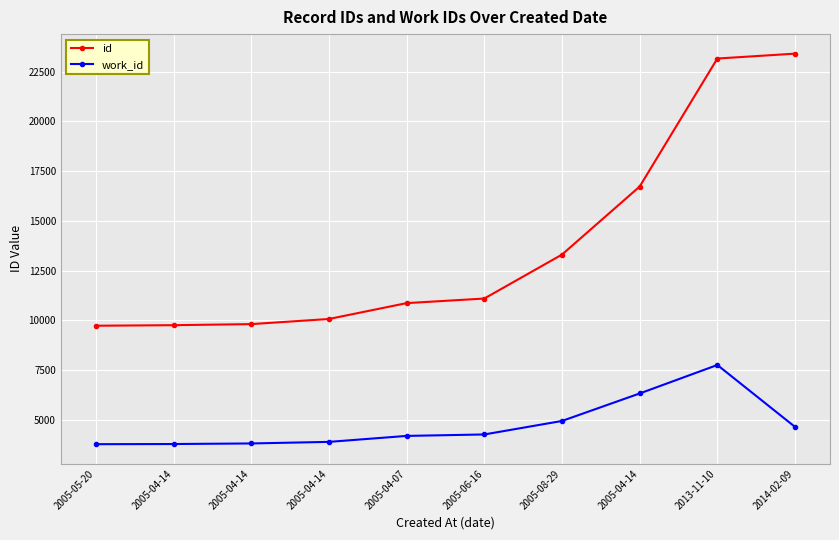

How many lines are shown in the chart?

2